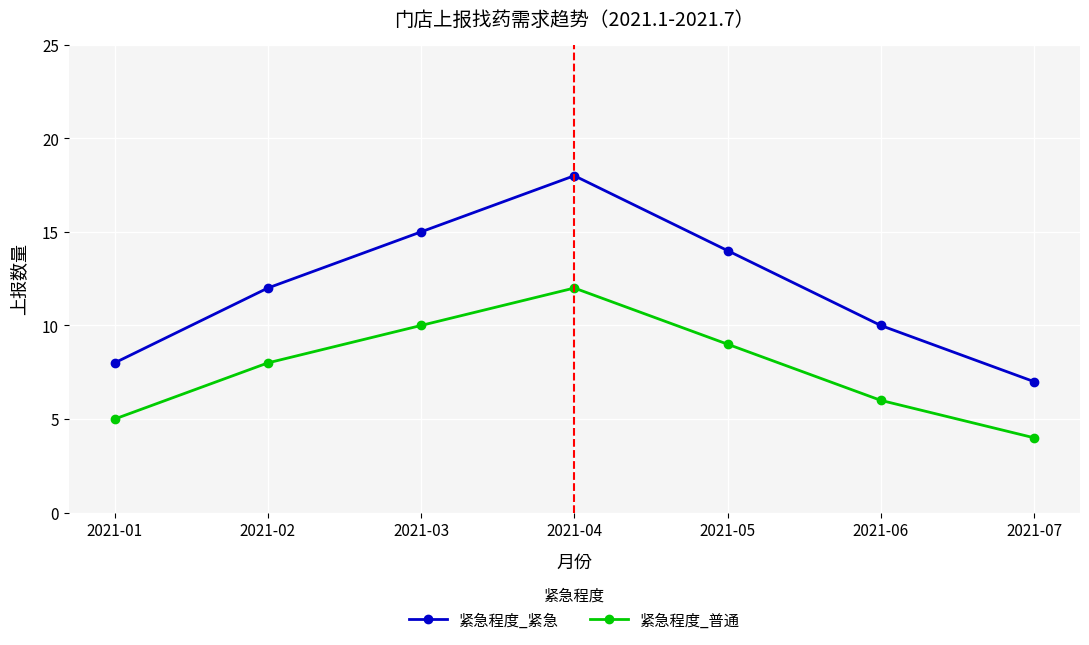

What are all the series names shown in the legend?

紧急程度_紧急, 紧急程度_普通